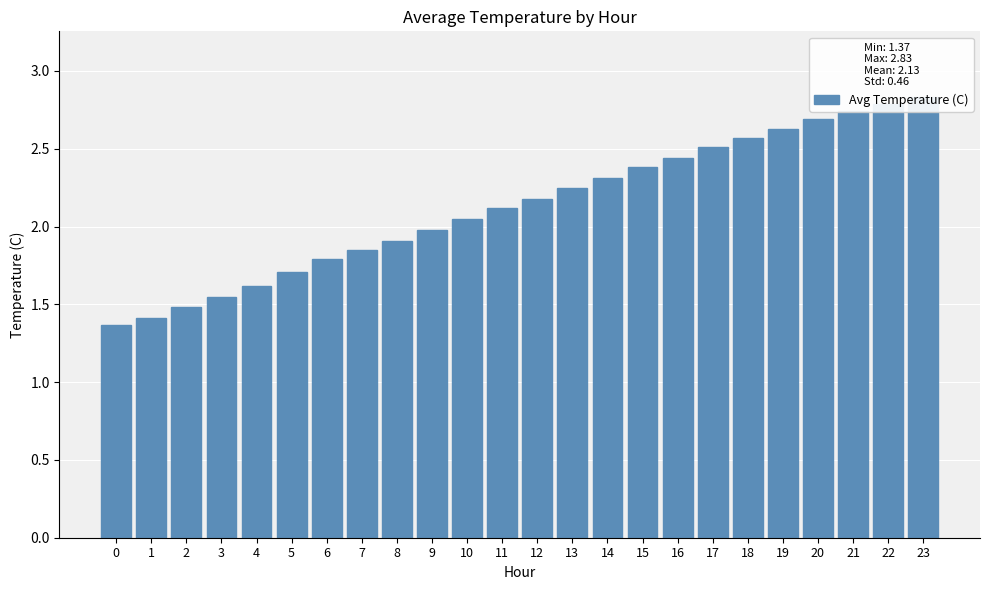

Rank the categories by value from lowest to highest.

0, 1, 2, 3, 4, 5, 6, 7, 8, 9, 10, 11, 12, 13, 14, 15, 16, 17, 18, 19, 20, 21, 22, 23